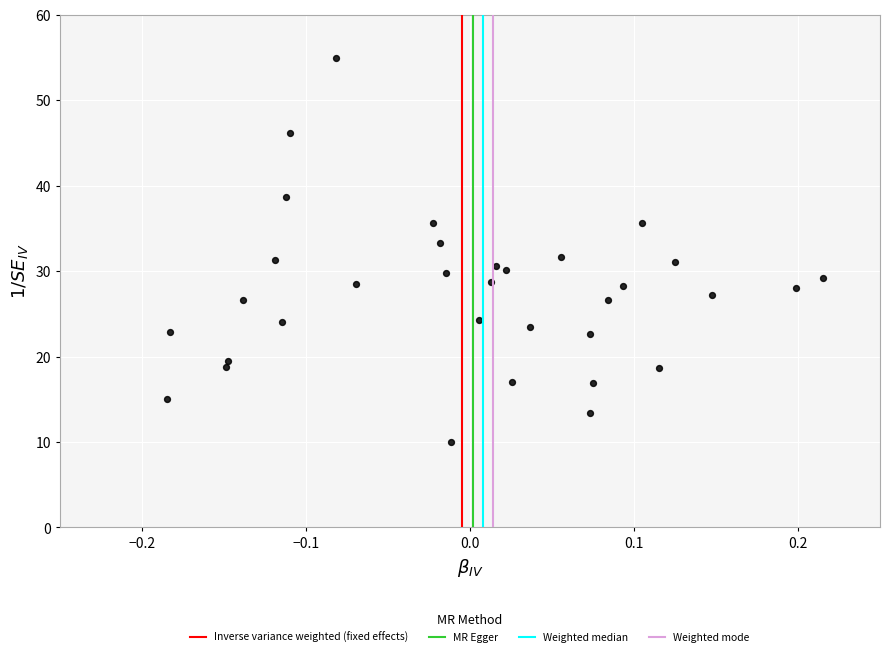

What is the range of X values (max minus min)?

0.4